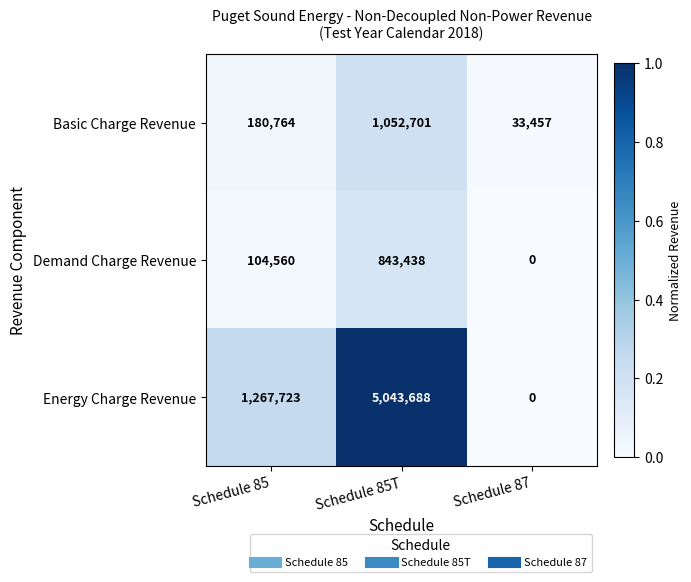

Is it true that Demand Charge Revenue equals 843438 at Schedule 85T?

True